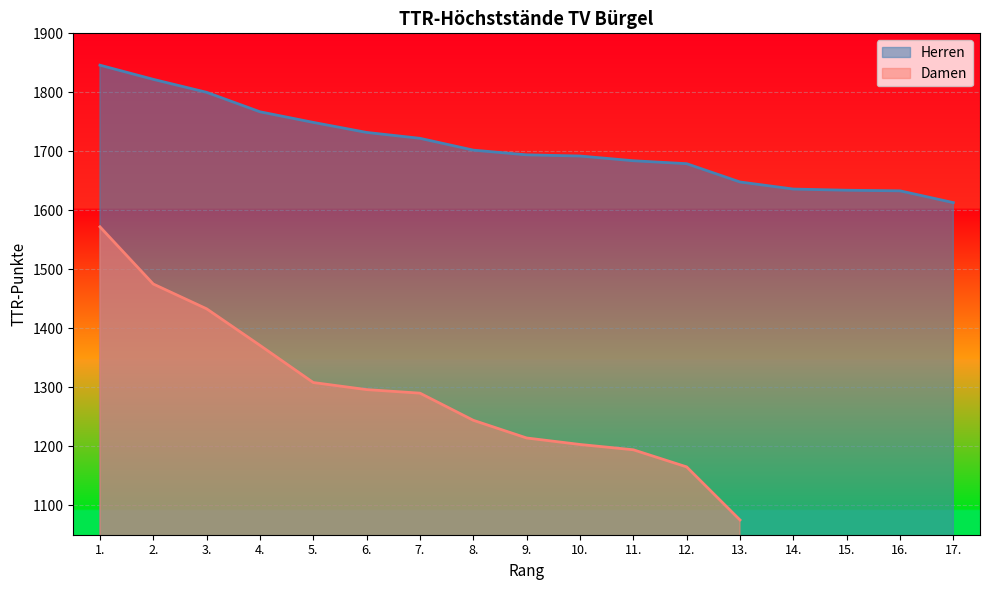

The value of Herren at 5. is 1749. True or false?

True